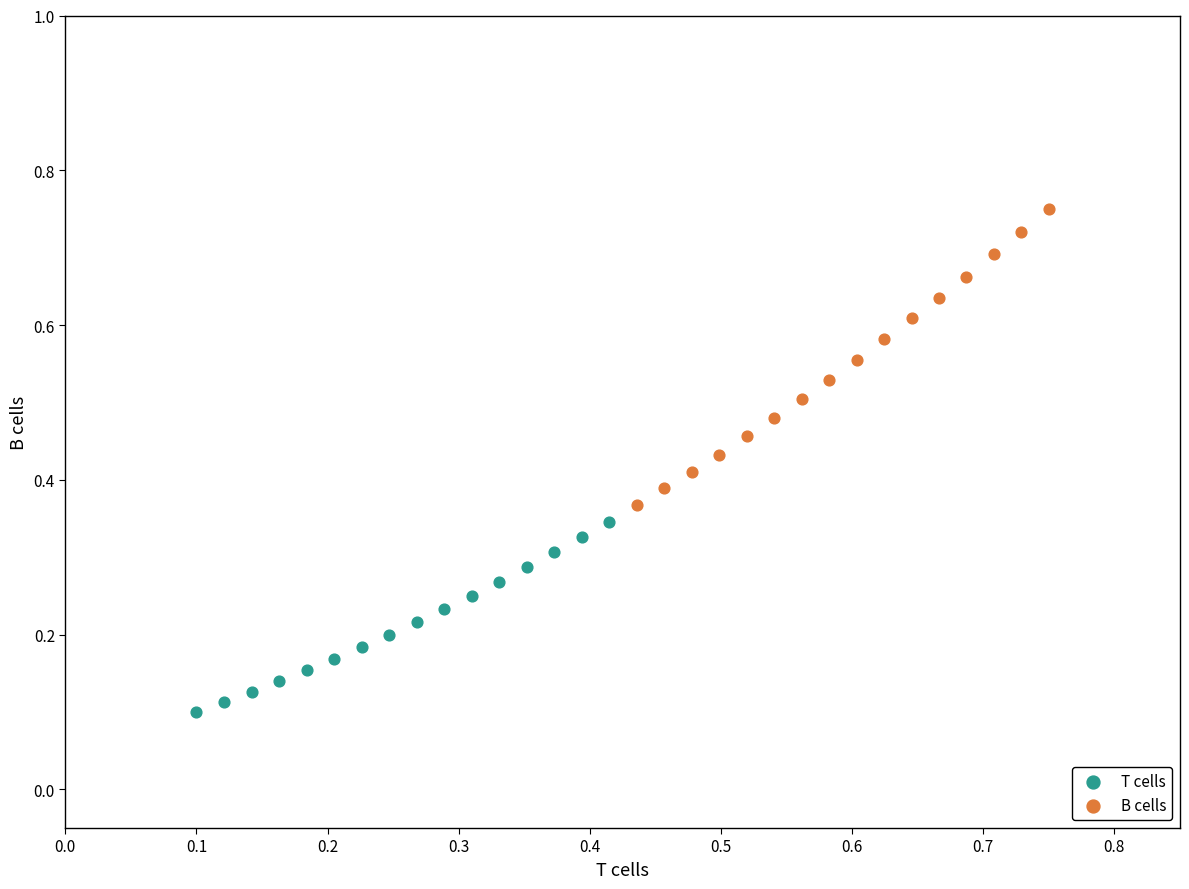

Which series contains the highest Y value?

B cells